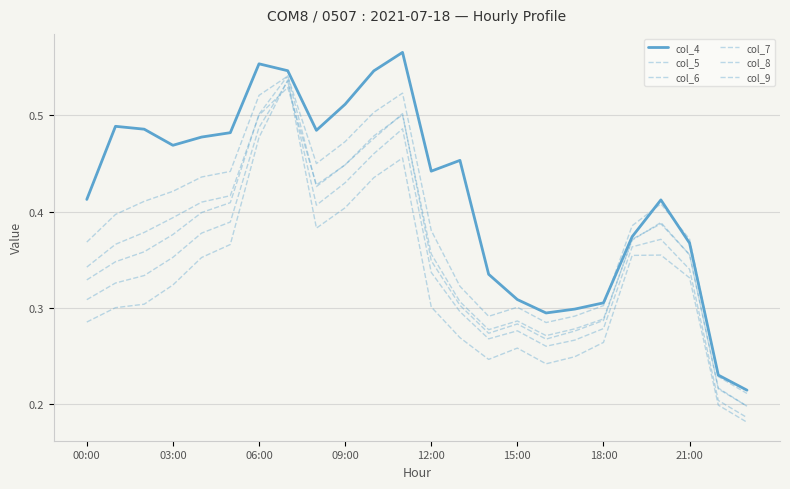

Is this an area chart (filled region under the line)?

No